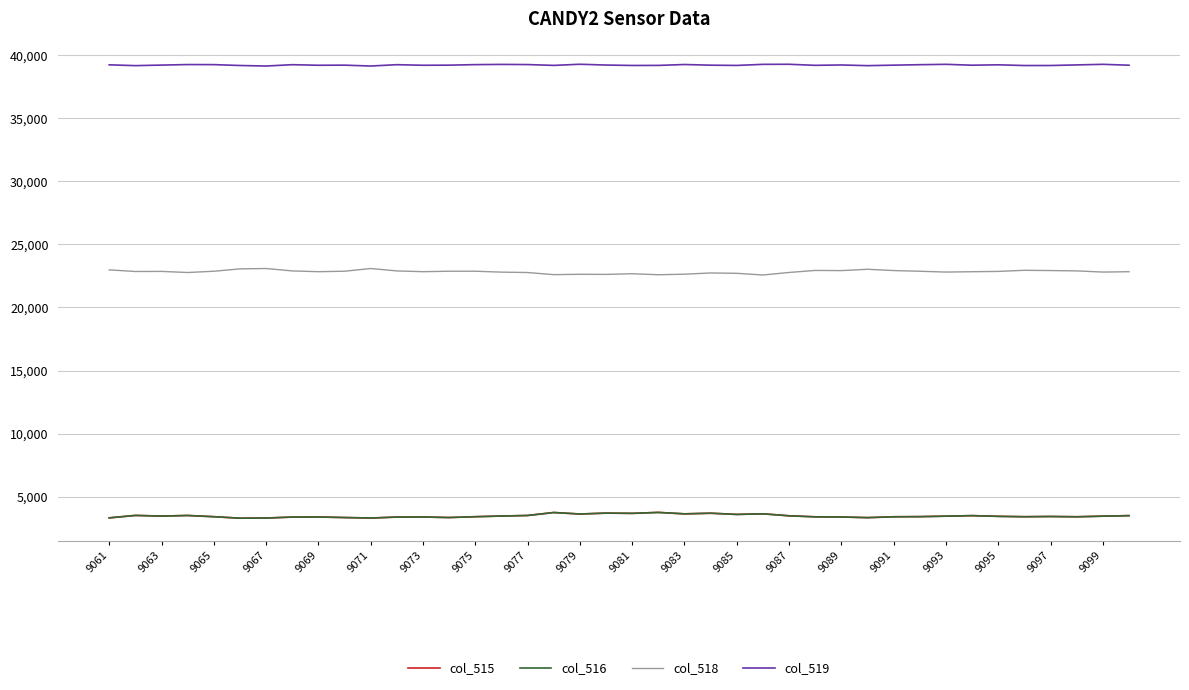

In col_515, how many points are higher than both neighbors (excluding endpoints)?

11